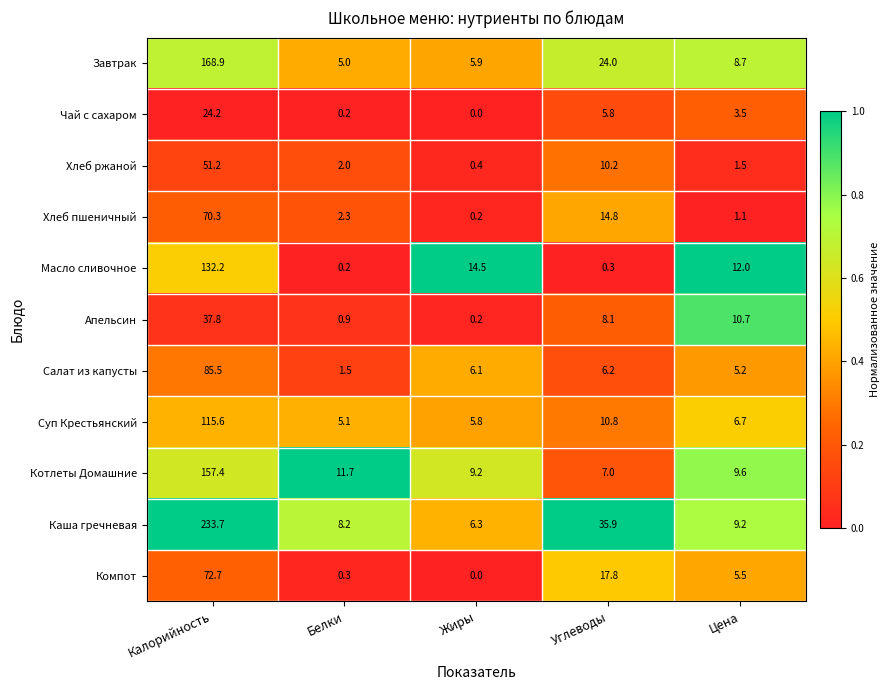

Count the number of categories in the chart.

5